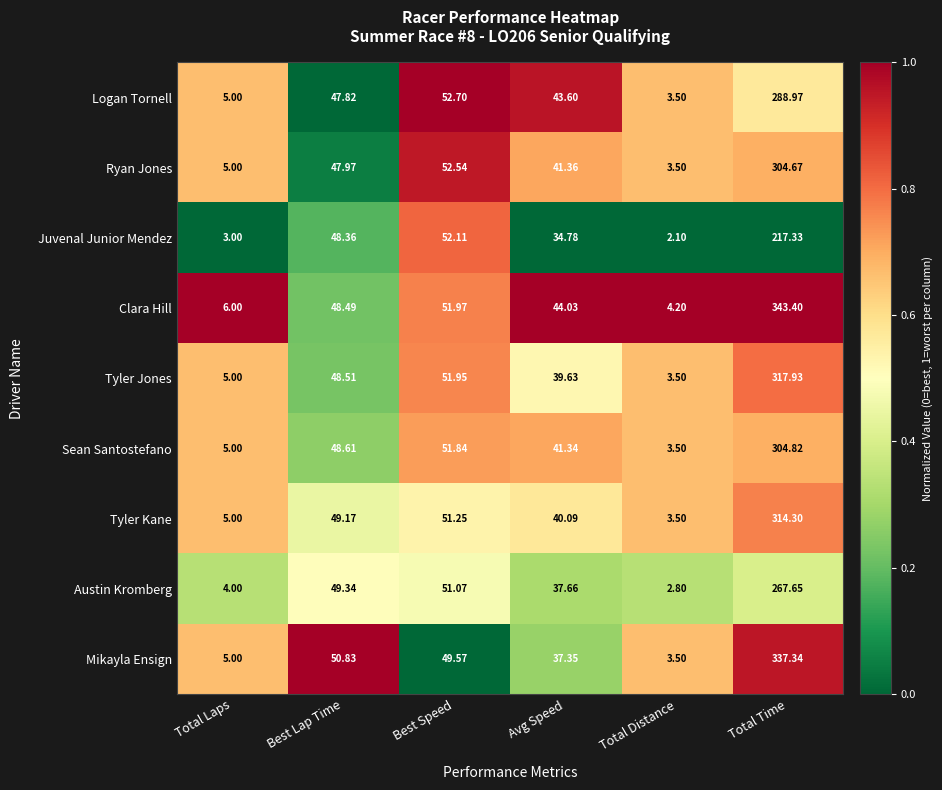

At which label is Austin Kromberg closest to 135?

Best Speed